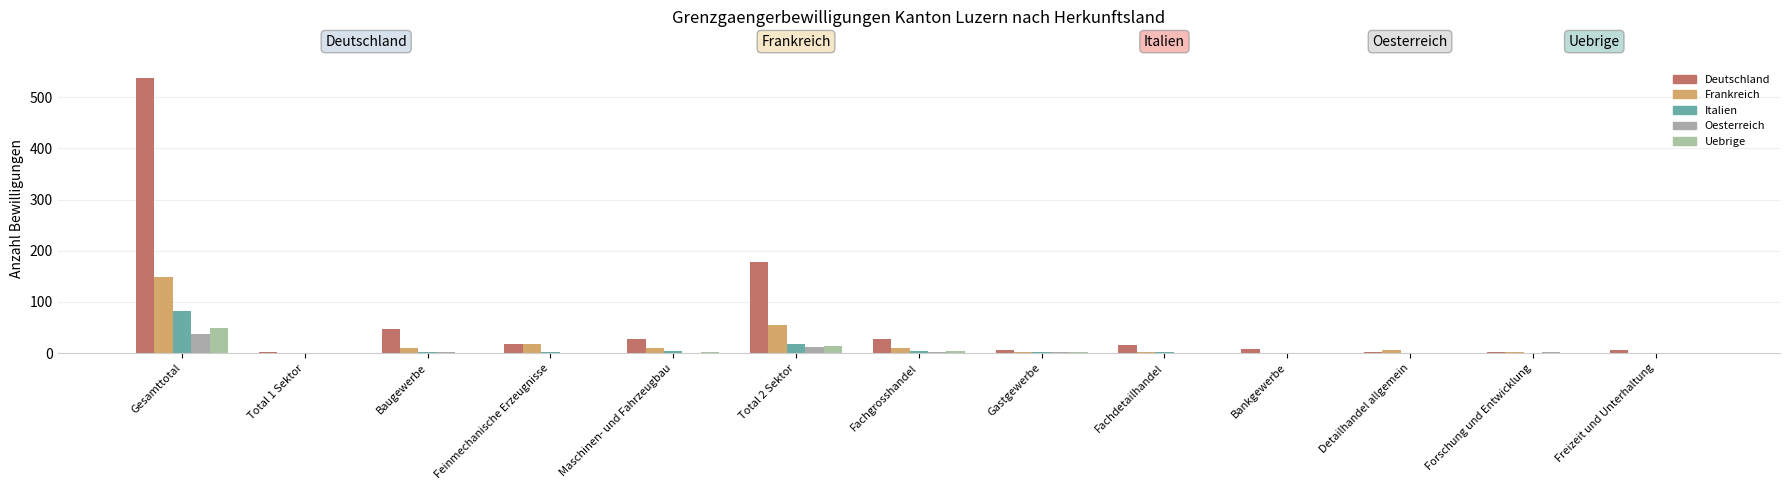

The Frankreich series shows 10 at Fachgrosshandel. True or false?

True